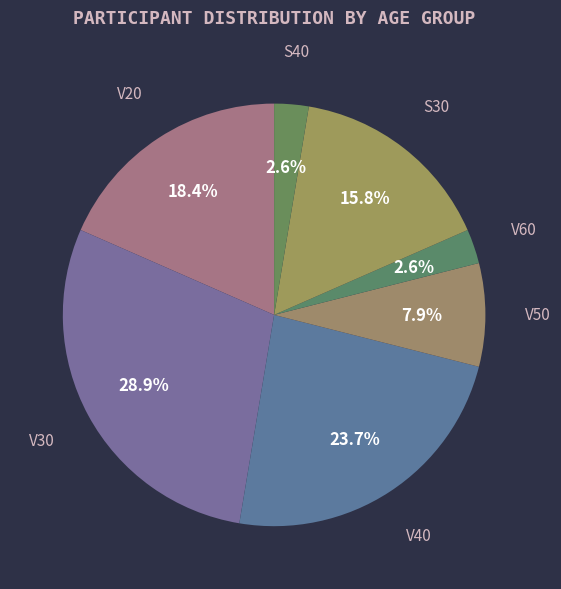

How many slices are in this pie chart?

7